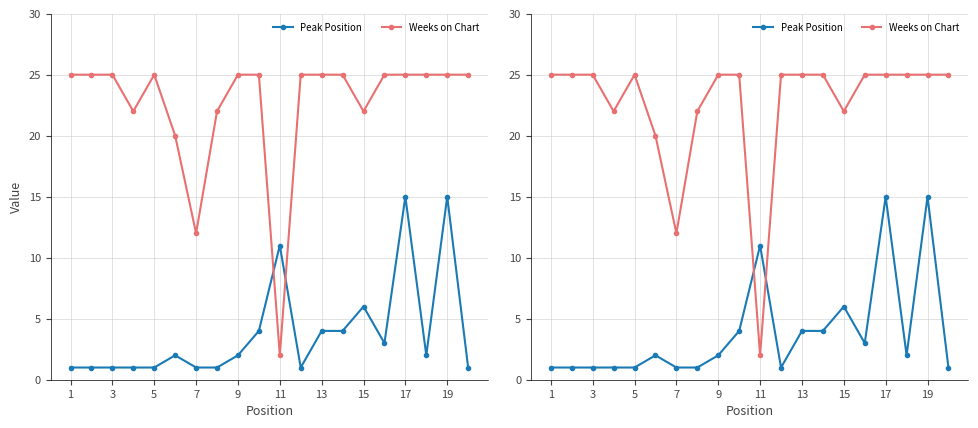

Is this an area chart (filled region under the line)?

No